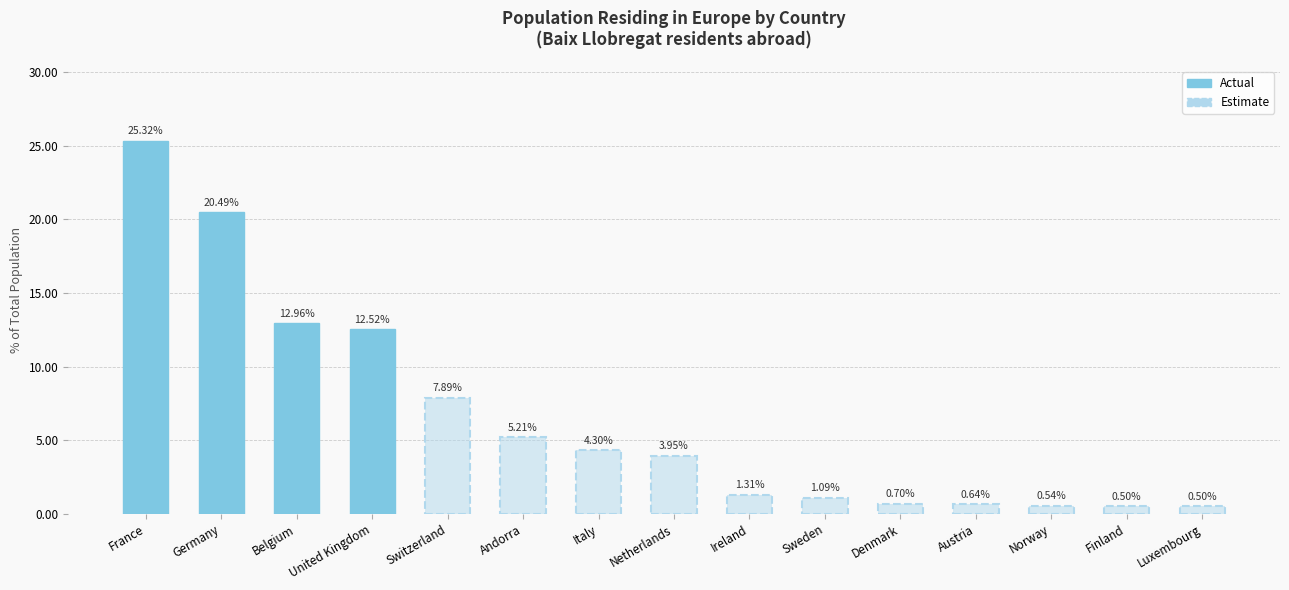

At which category does the chart reach its minimum across all series?

Finland